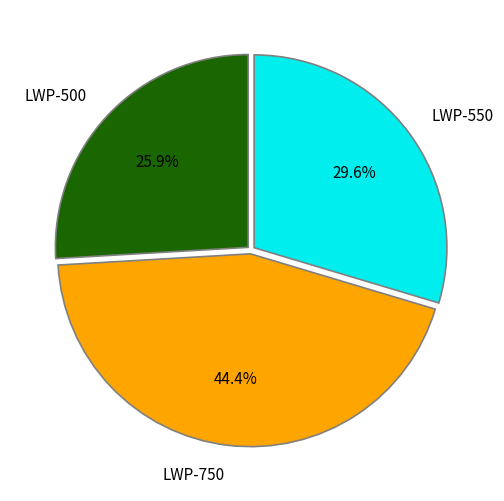

Combined, do LWP-500 and LWP-750 account for over 50%?

Yes